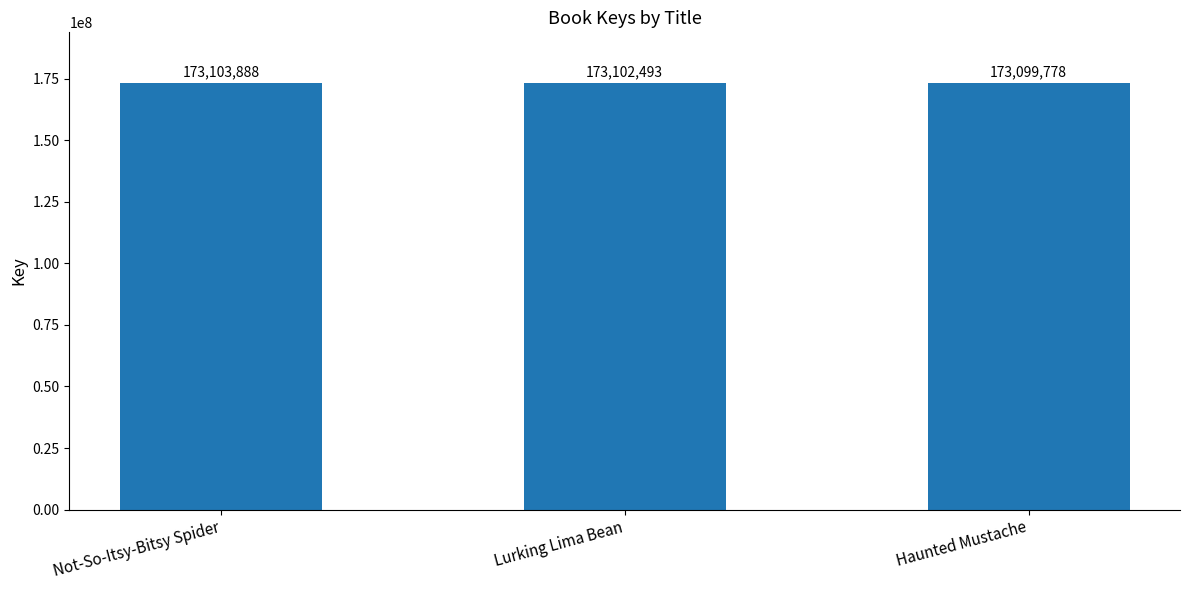

Between Haunted Mustache and Lurking Lima Bean, which is larger?

Lurking Lima Bean